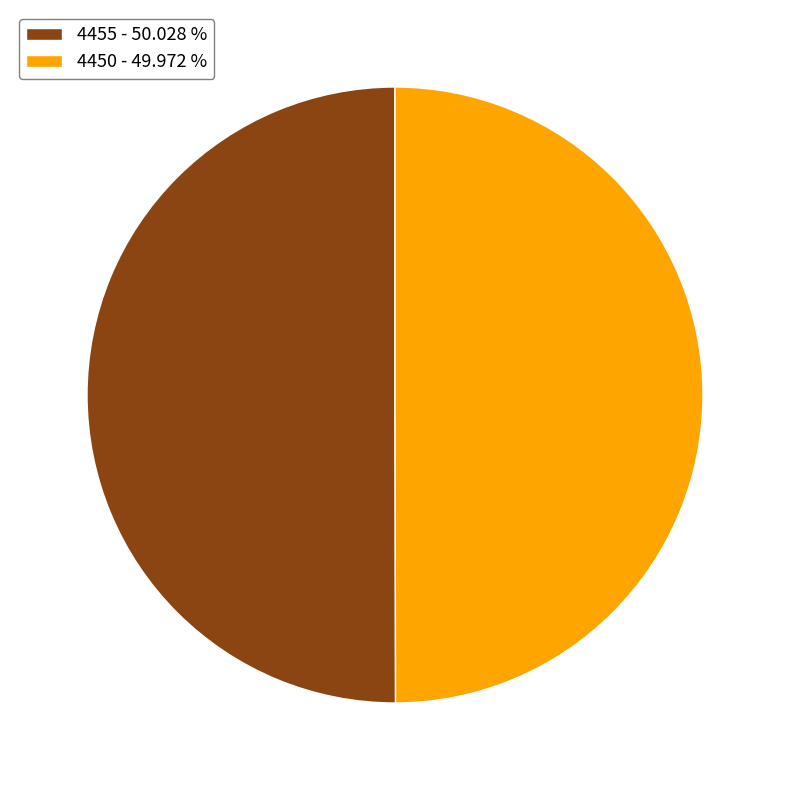

The 4450 slice represents 42% of the pie. True or false?

False